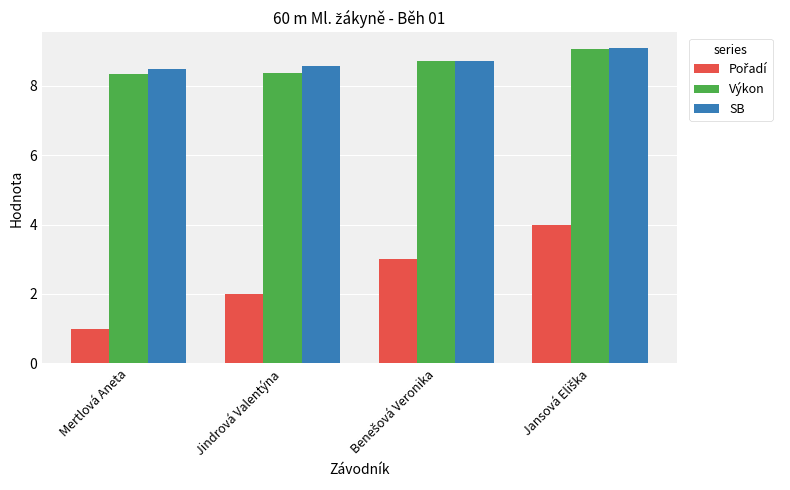

What value does the SB series have at Jindrová Valentýna?

8.6